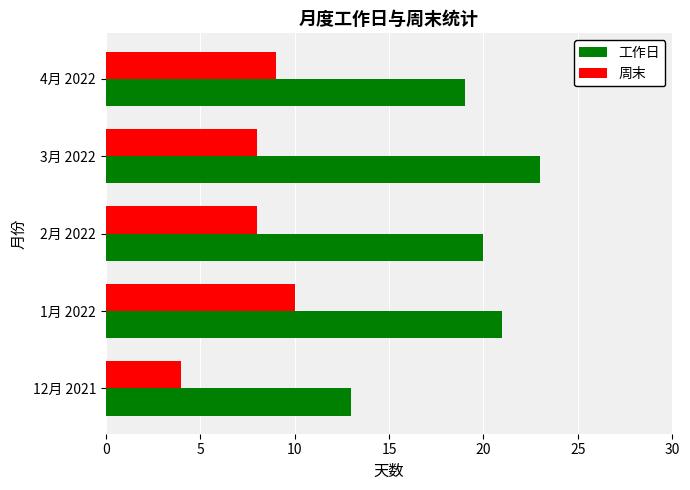

What is the average value of the 工作日 series?

19